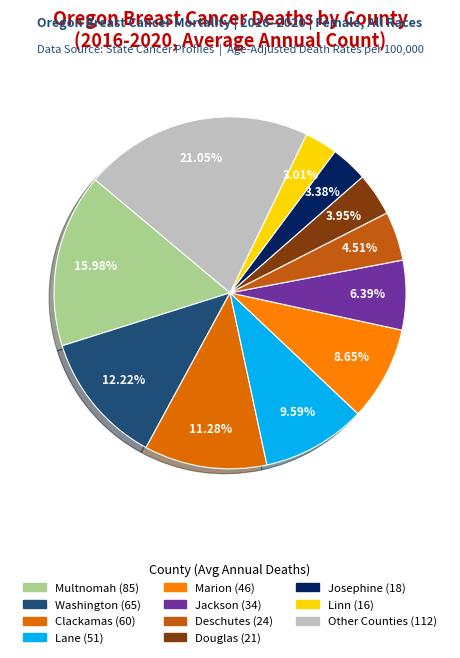

How many segments does this pie chart have?

11